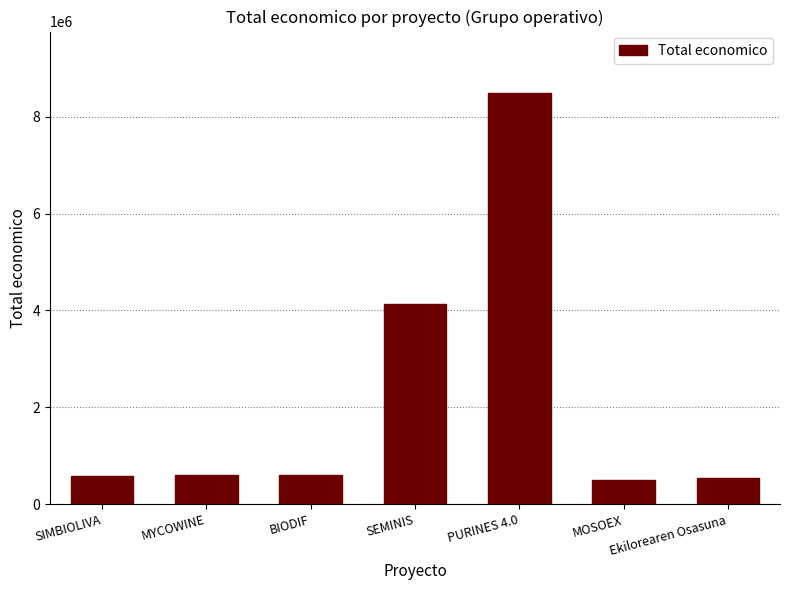

What is the label of the 2nd bar from the right?

MOSOEX